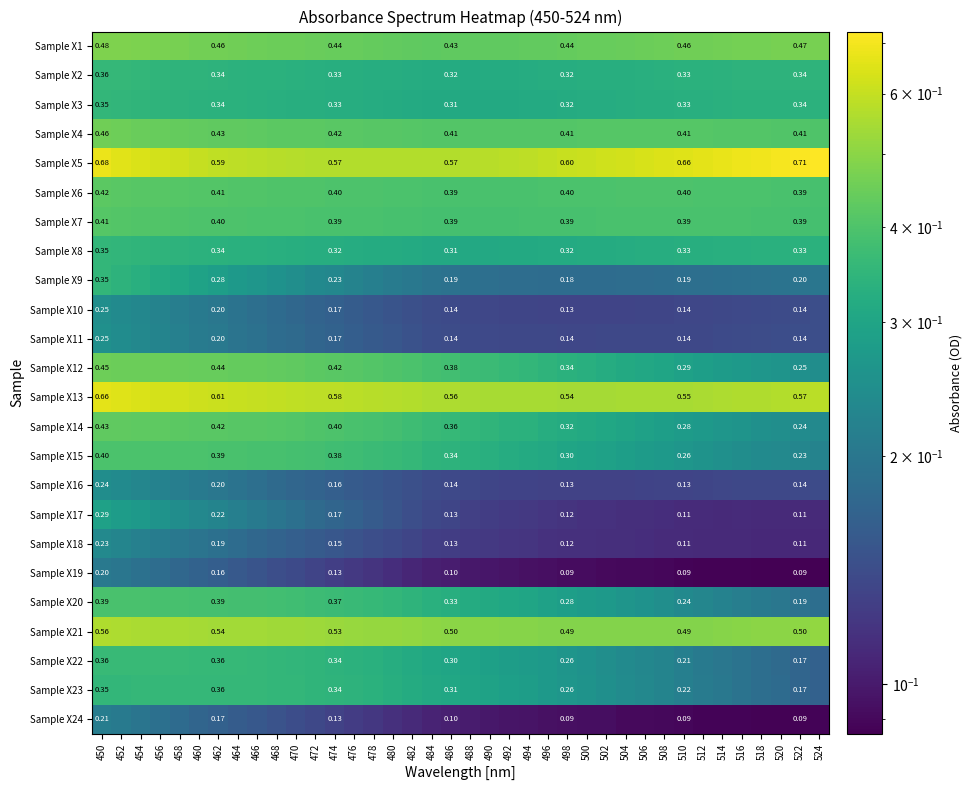

Which series has the widest spread of values?

Sample X12